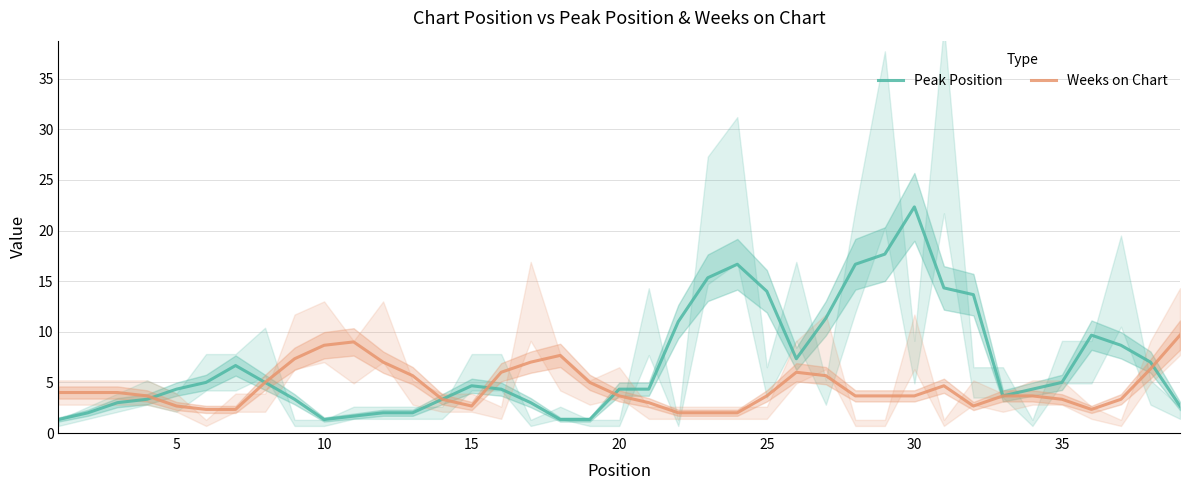

What is the highest value of the Weeks on Chart series?

9.7